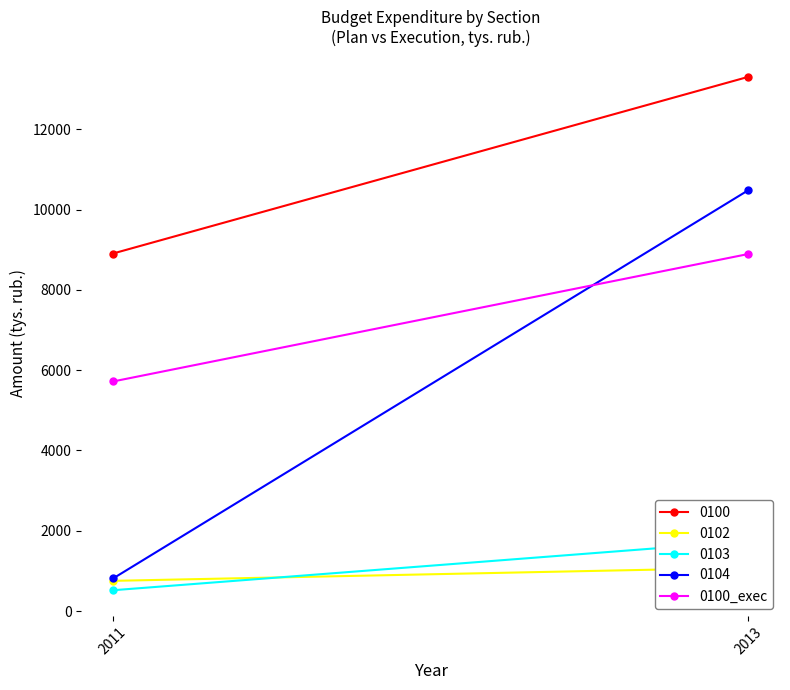

What is the change in value from 2011 to 2013?

+3174.1